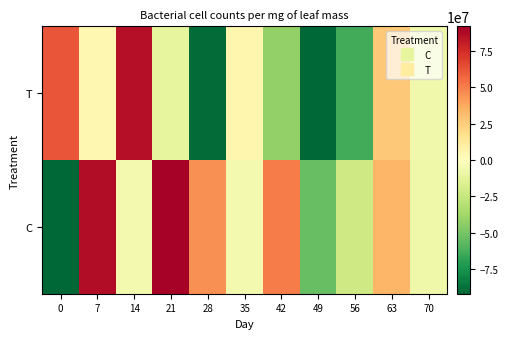

What is the spread (max minus min) of values at 28?

135070751.3